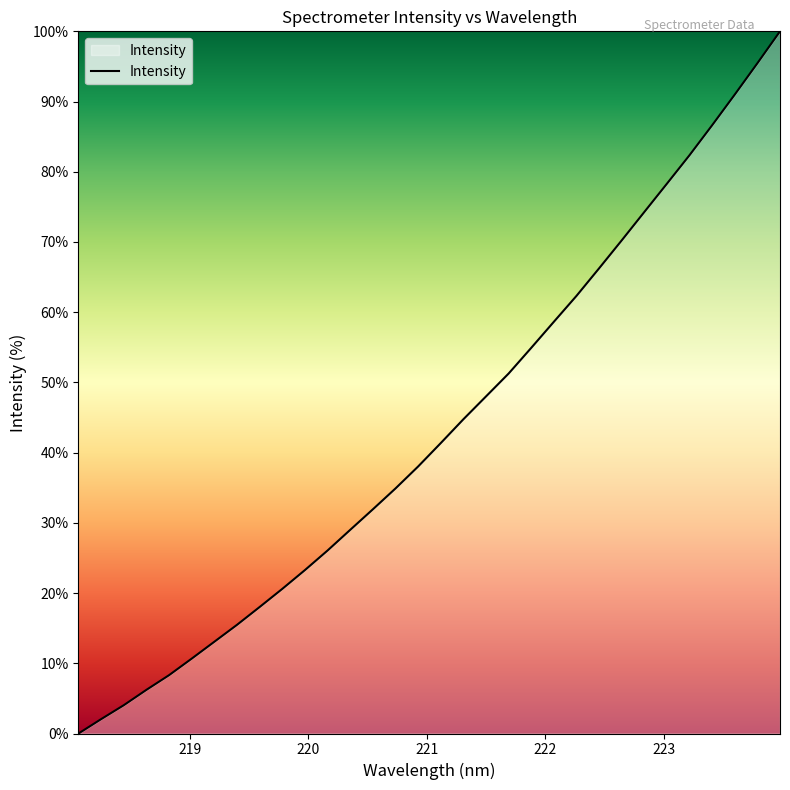

What is the difference between the maximum and minimum values?

100.0